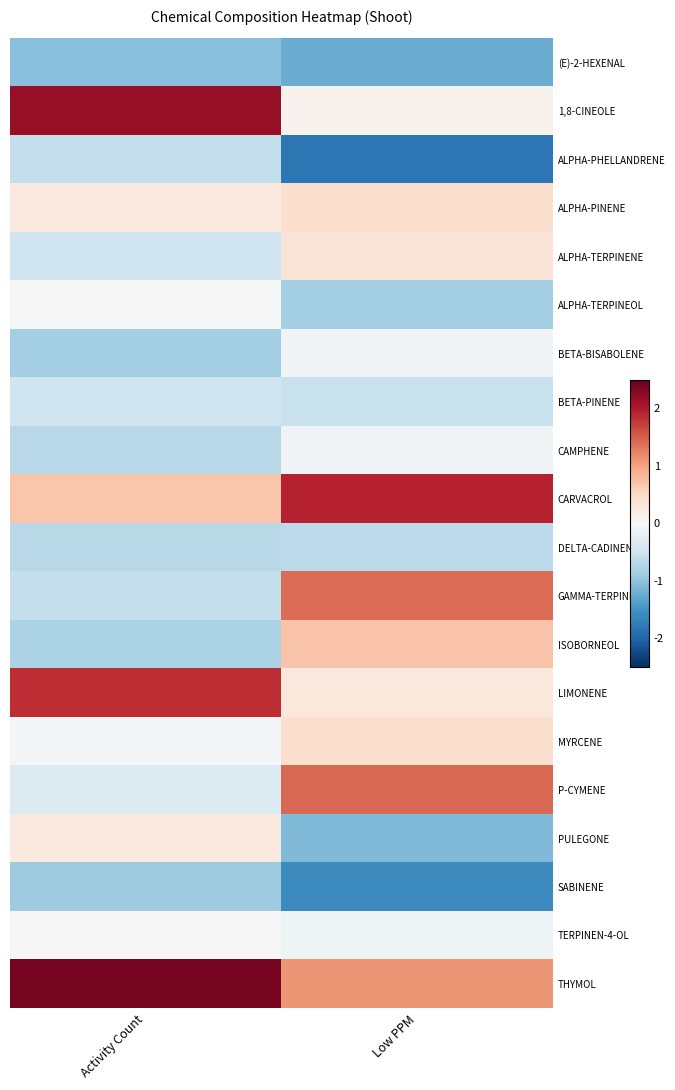

What is the smallest value displayed?

-1.8